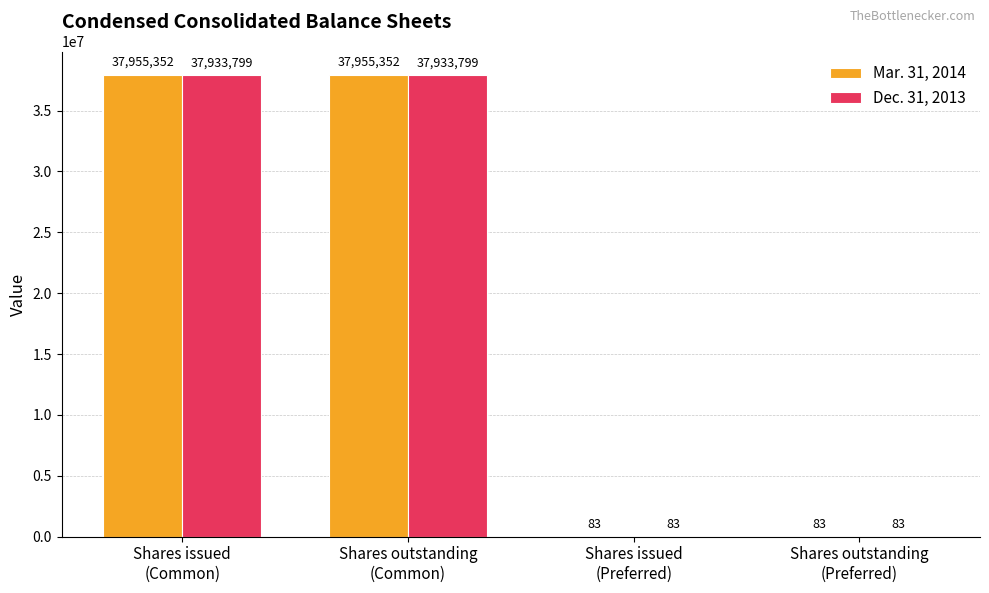

What is the total value across all series at Shares outstanding
(Common)?

75889151